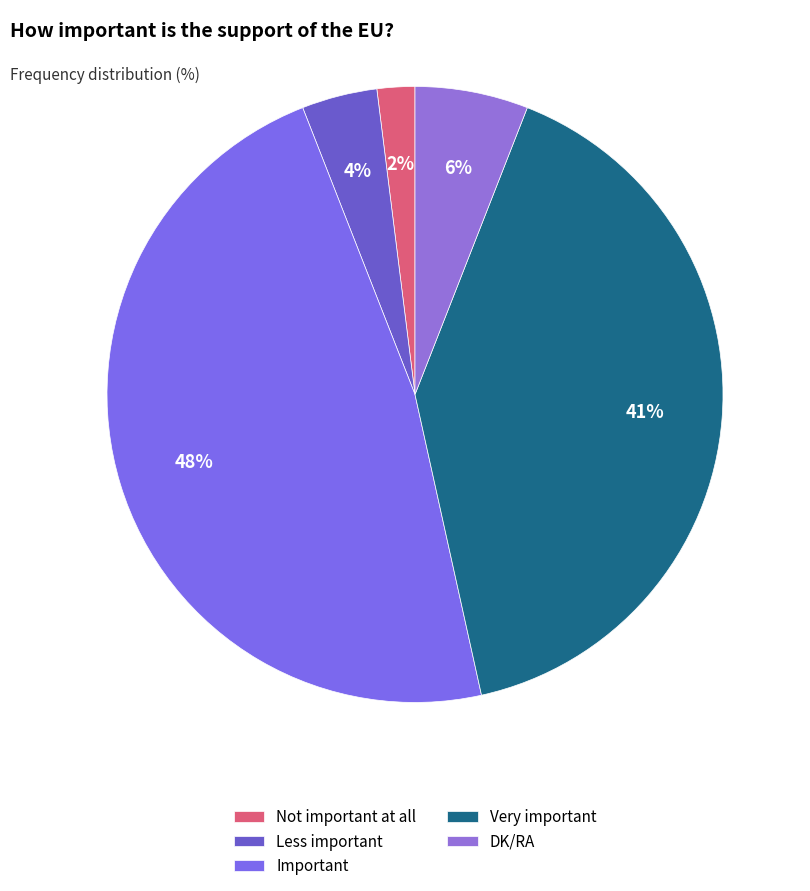

To the nearest percent, what percentage of the pie is Not important at all?

2%